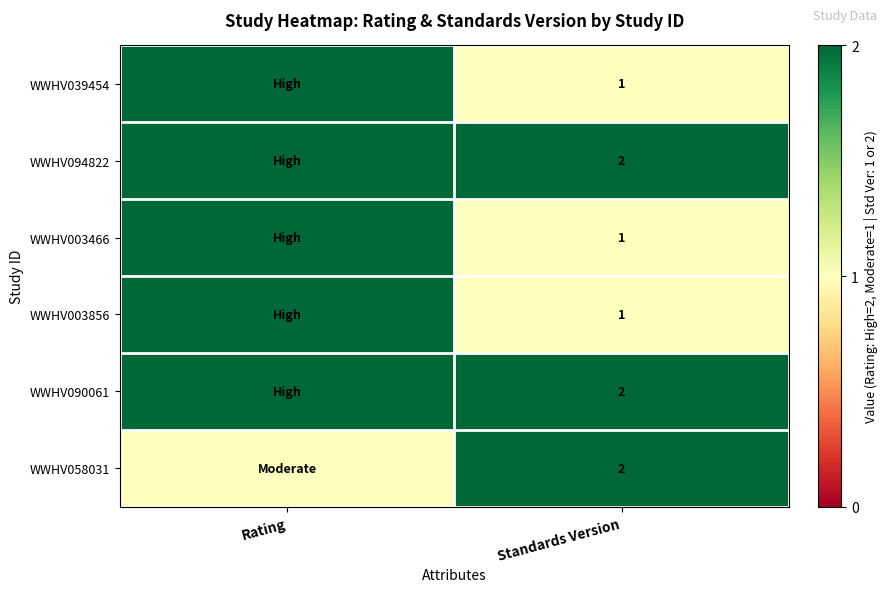

True or false: WWHV090061 has a value of 2 at Standards Version.

True